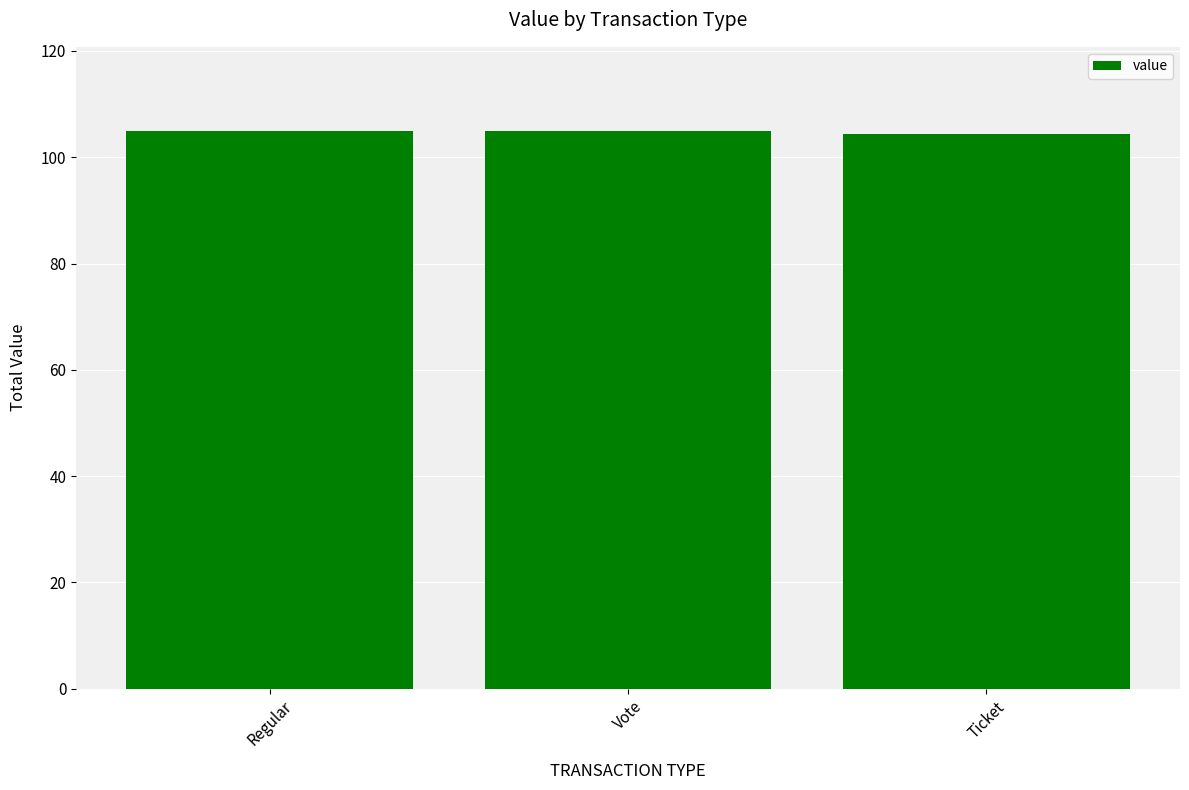

What is the sum of the values at Regular and Vote?

210.0